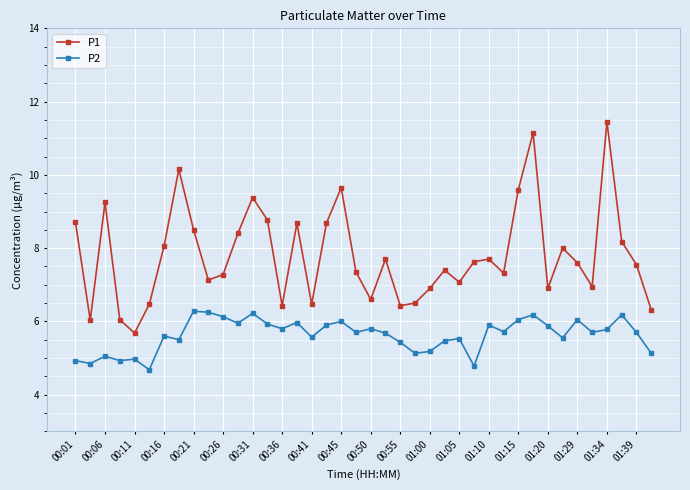

True or false: P2 has more than 0 points higher than both neighbors.

True